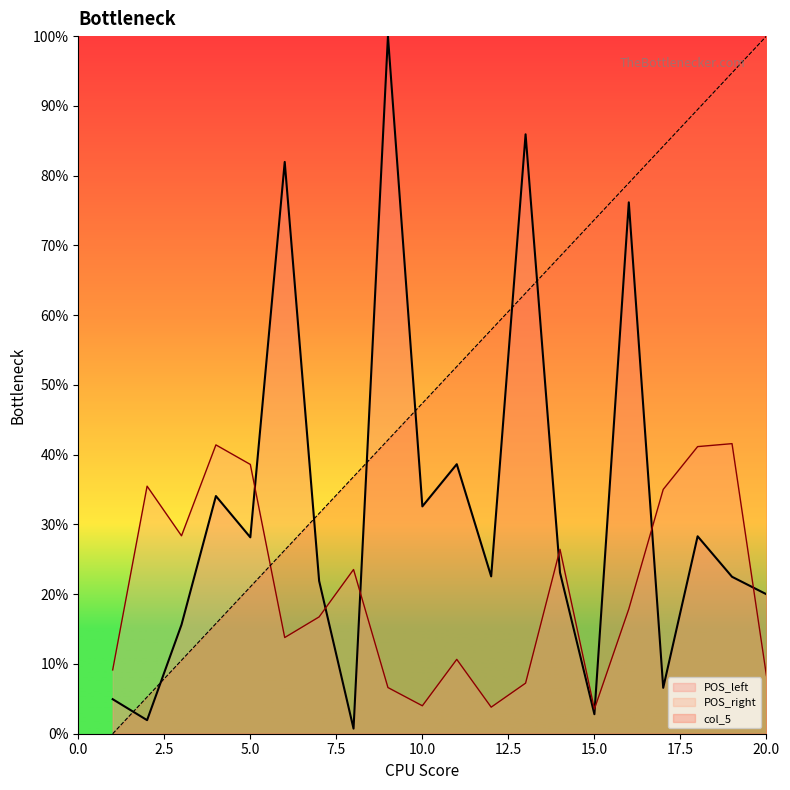

List the series in order of their overall mean, highest first.

col_5, POS_left, POS_right